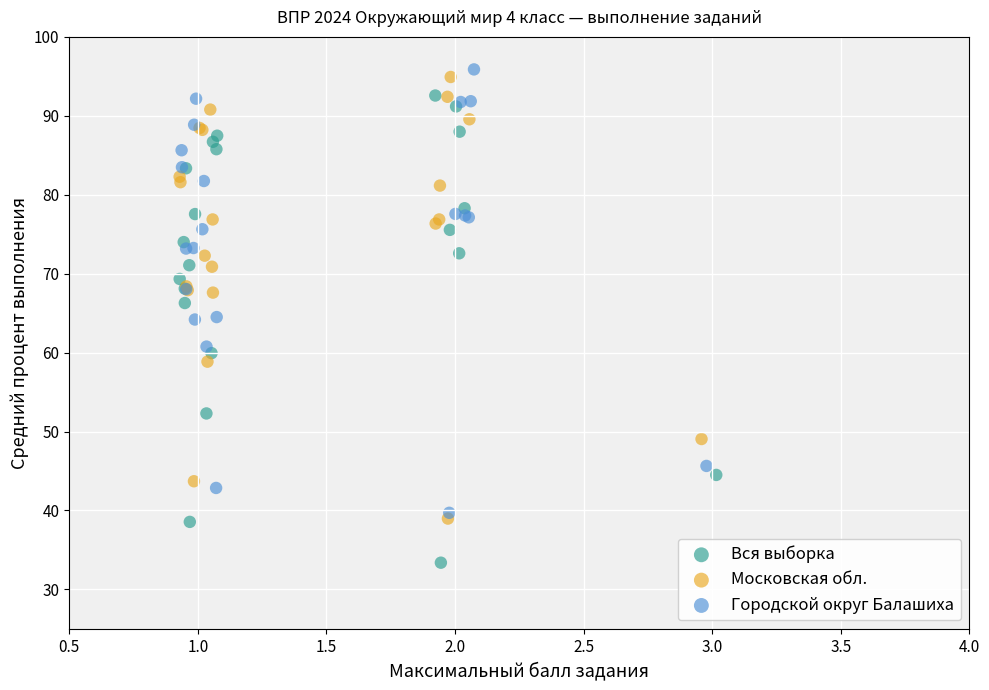

Which series contains the lowest Y value?

Вся выборка